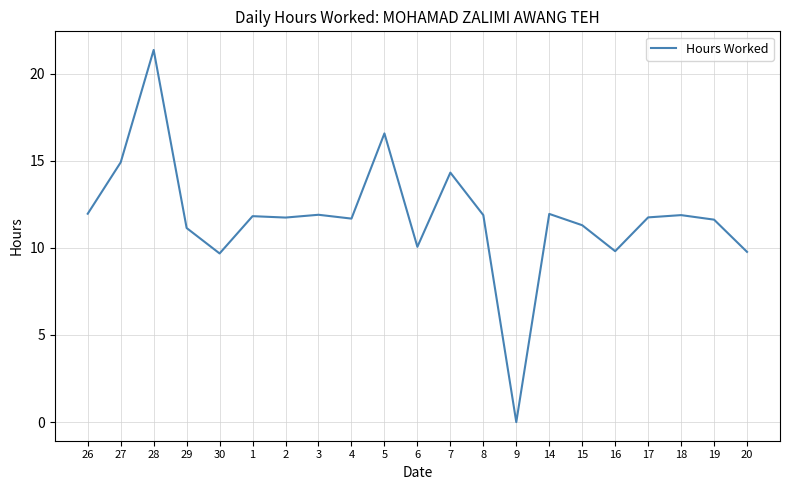

True or false: the data shows 6.0 at 7.

False